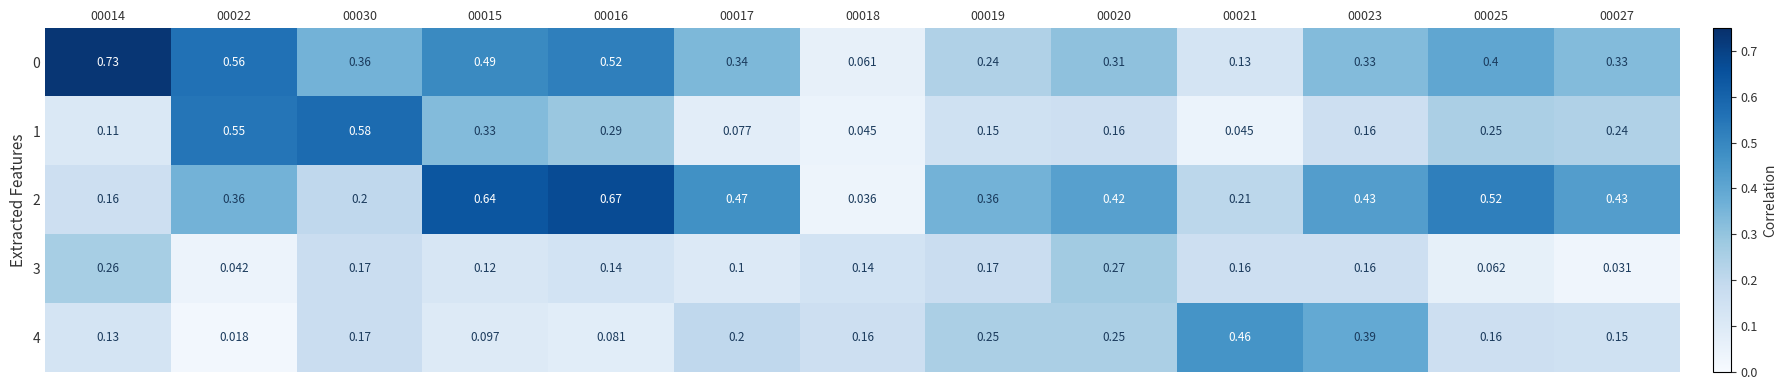

Is the value of 4 at 00022 greater than the value of 3 at 00017?

No